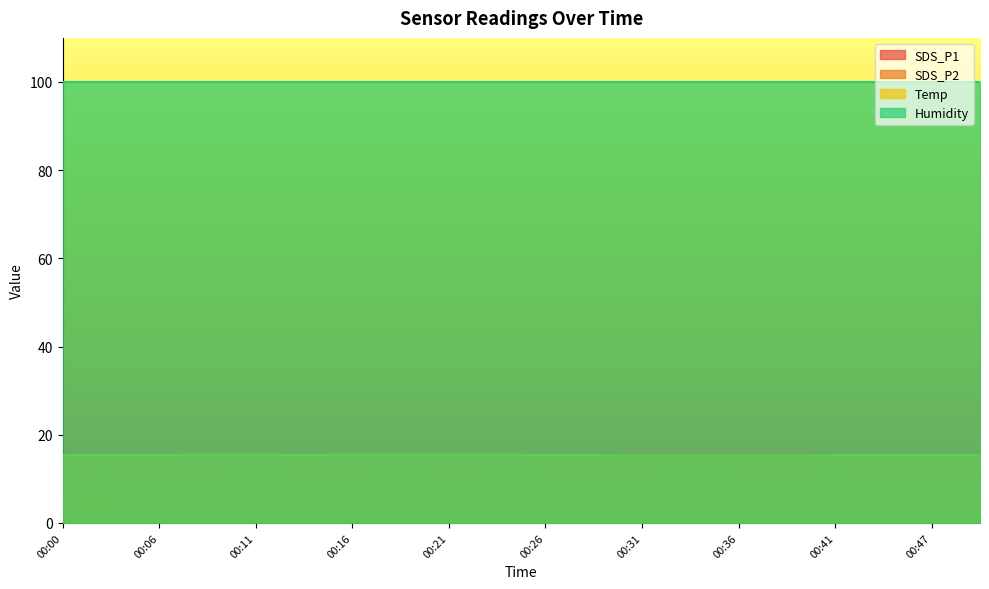

What is the difference between the maximum and second lowest values in the SDS_P1 series?

7.2